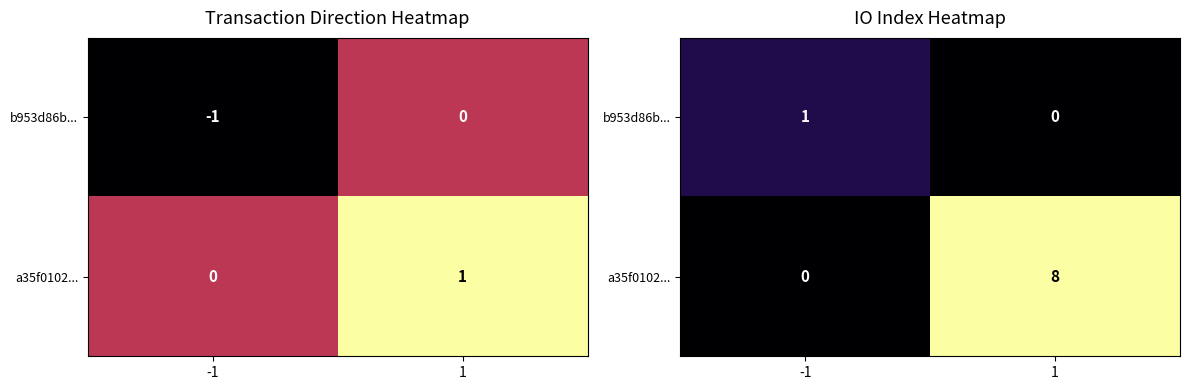

True or false: b953d86b... has a value of 2 at -1.

False